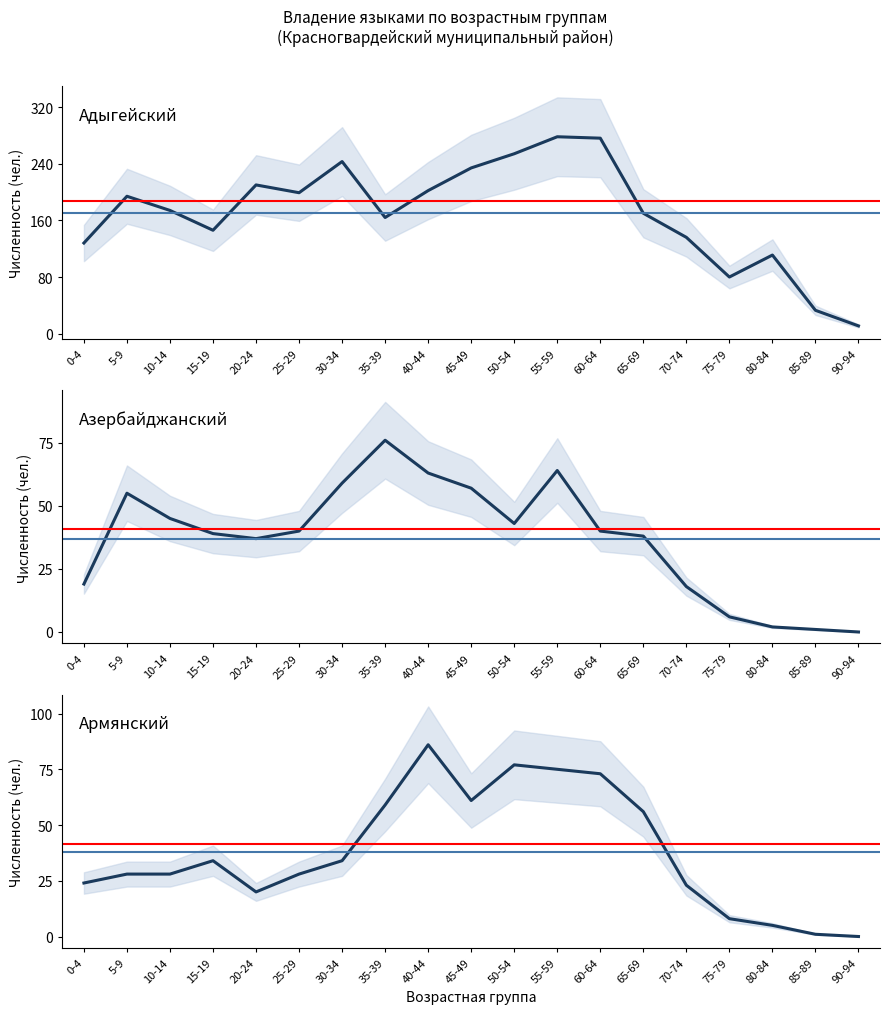

What is the difference between the maximum and minimum values in the Армянский series?

86